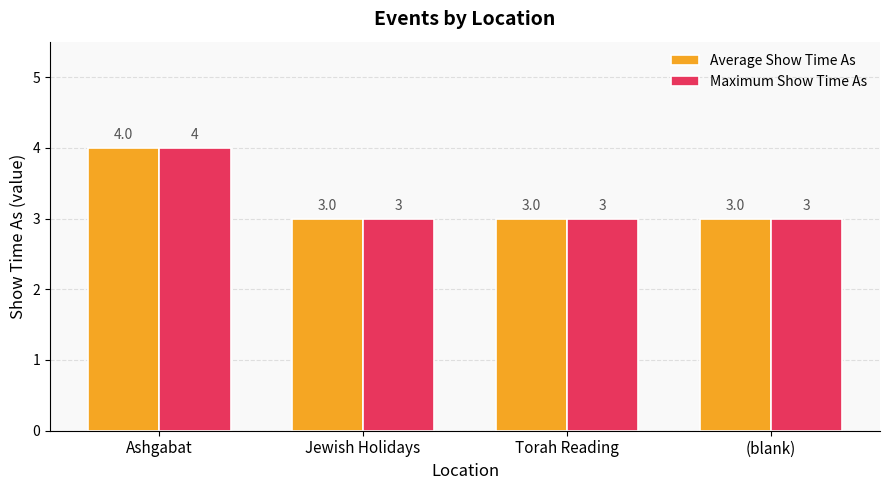

The value of Maximum Show Time As at Torah Reading is 3. True or false?

True